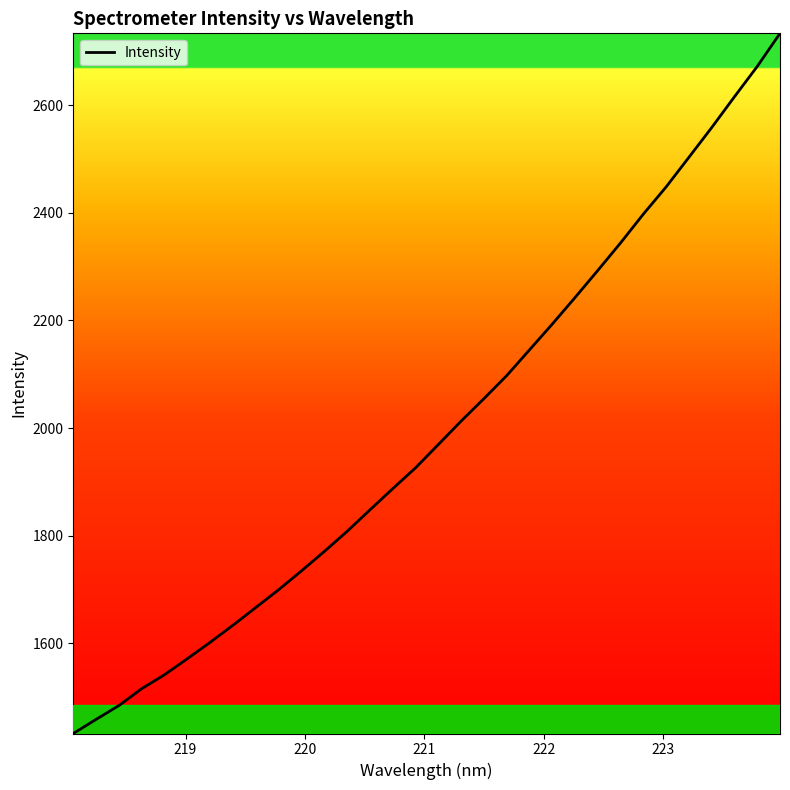

What is the smallest value displayed?

1432.4